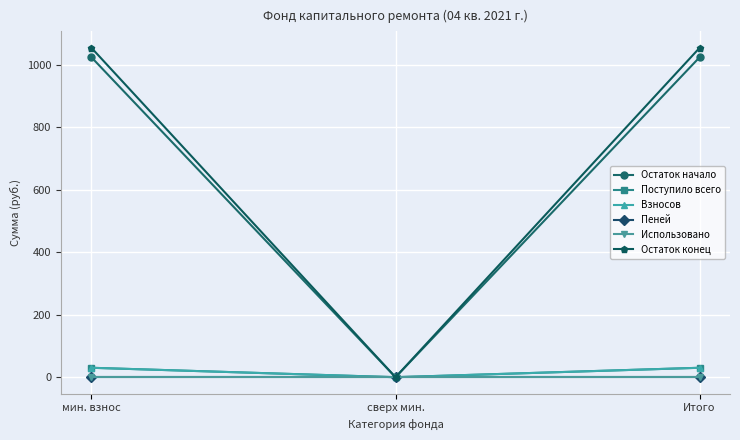

Does the chart have visible grid lines?

Yes